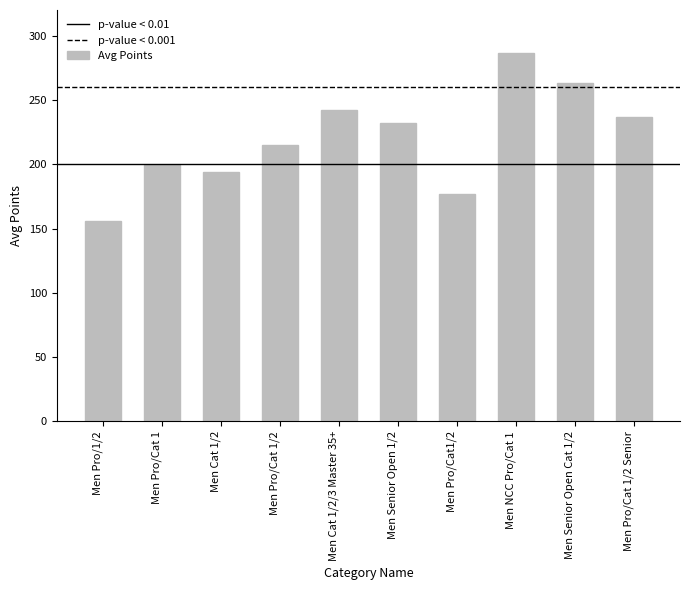

What is the change in value from Men Pro/Cat 1 to Men Pro/Cat 1/2?

+15.9